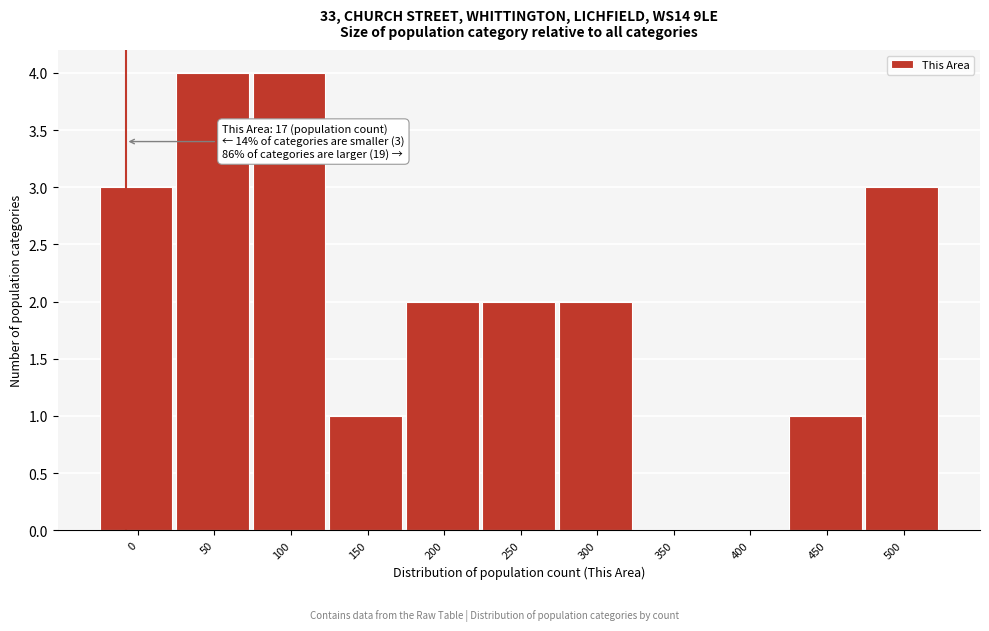

Reading left to right, transcribe all the data shown in this chart.

0=3	50=4	100=4	150=1	200=2	250=2	300=2	350=0	400=0	450=1	500=3